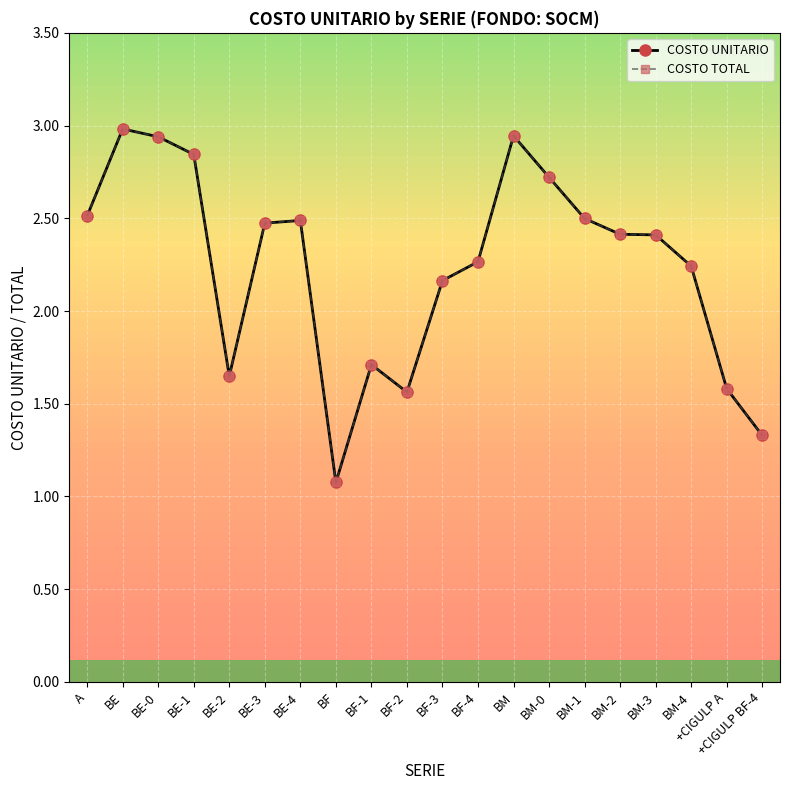

What position from the left is +CIGULP BF-4?

20